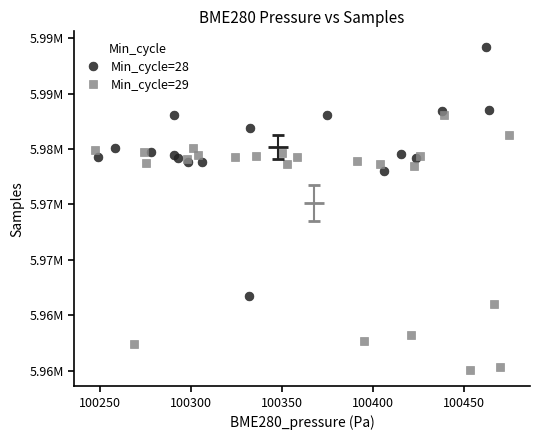

What are all the series names shown in the legend?

Min_cycle=28, Min_cycle=29